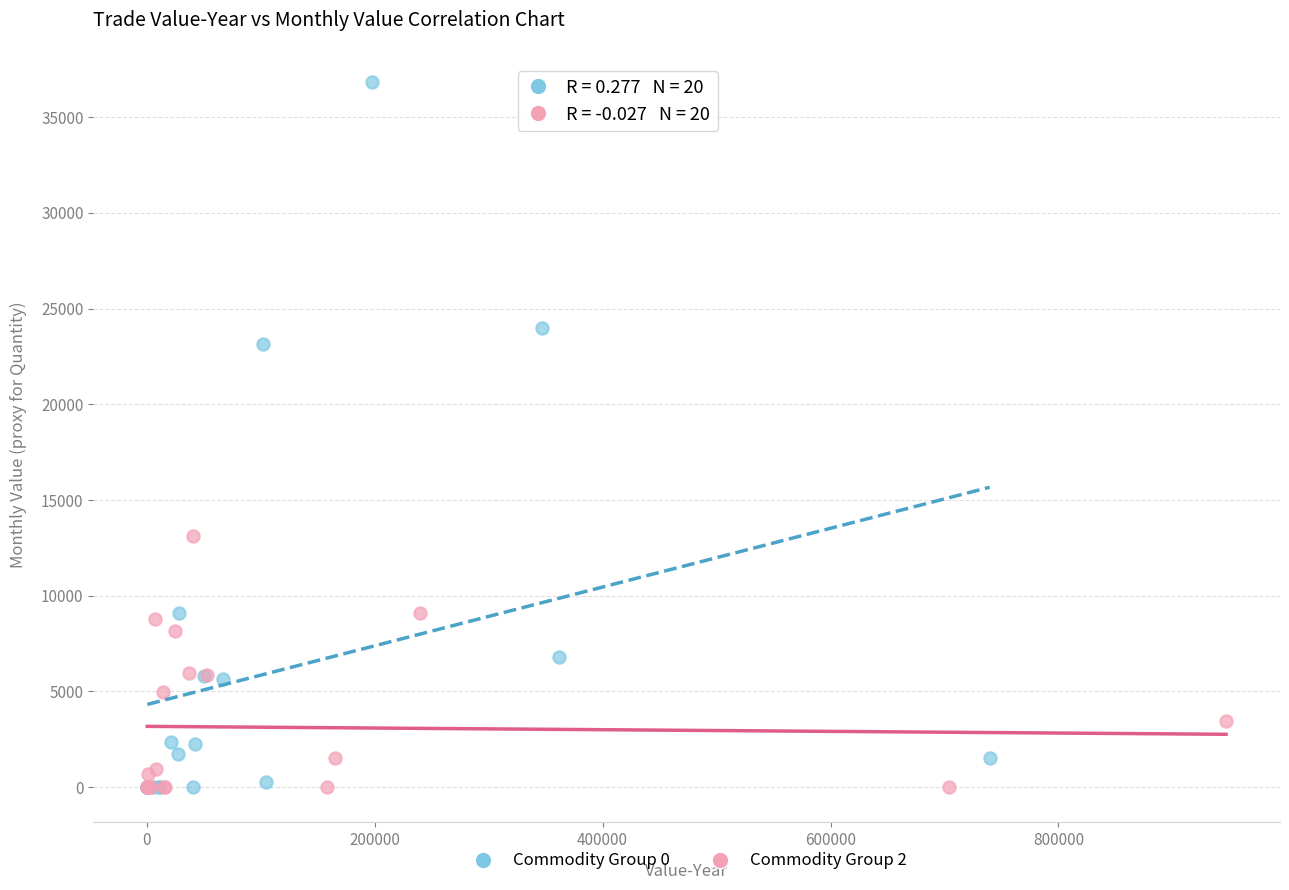

Which series reaches the maximum Y coordinate?

Commodity Group 0